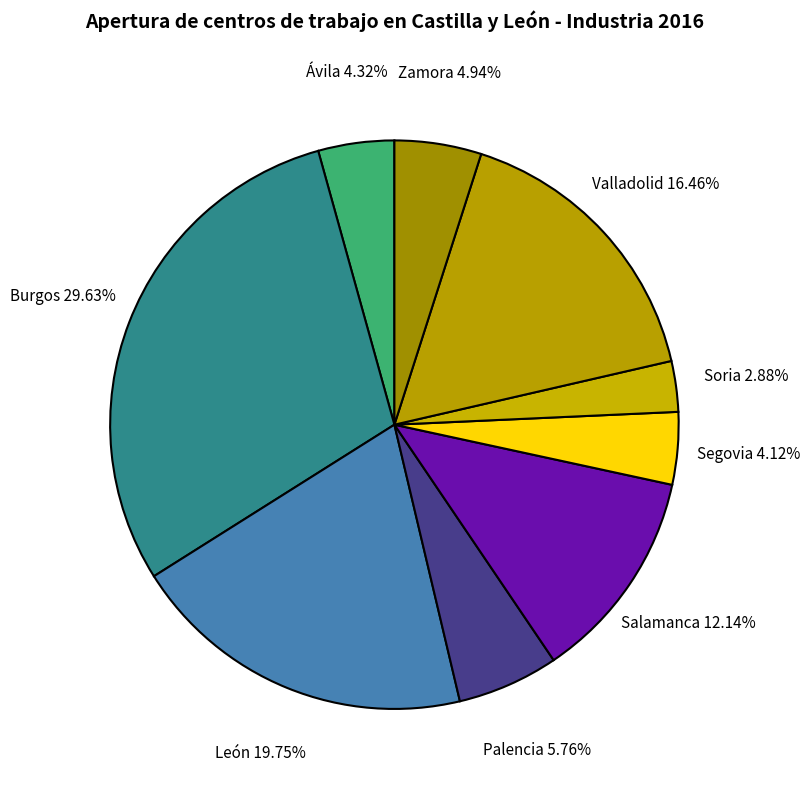

Is Segovia the majority of the pie?

No